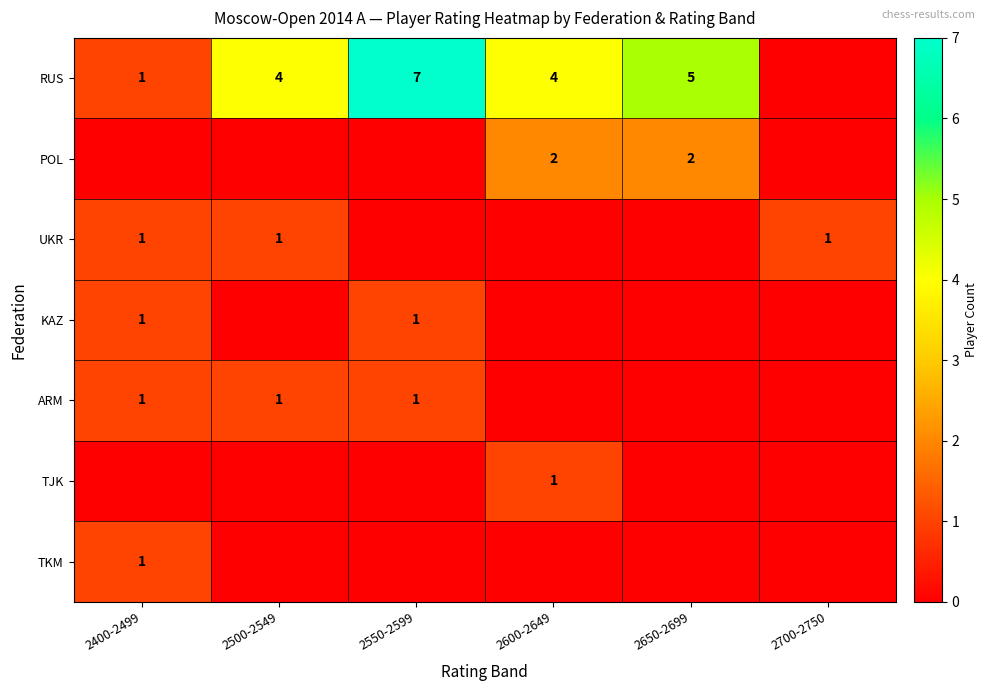

What is the spread (max minus min) of values at 2650-2699?

3.0